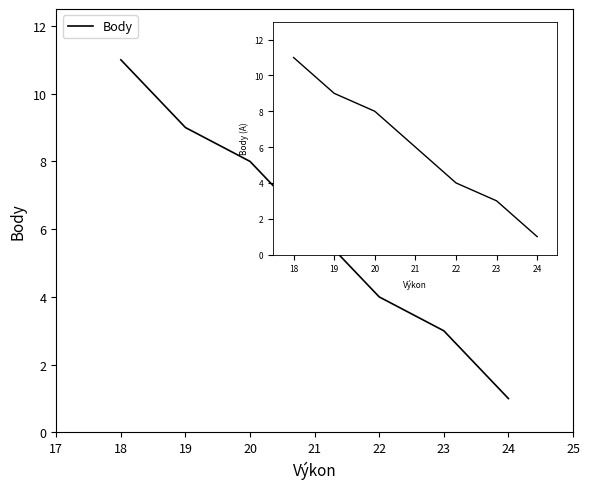

What is the difference between the maximum and minimum values?

10